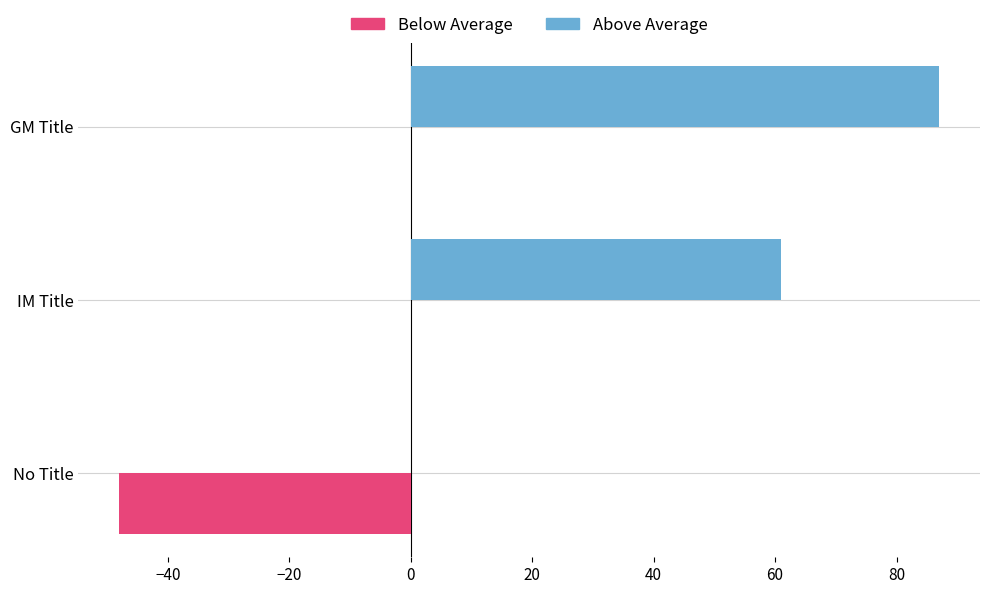

At which category is the sum across all series the highest?

GM Title